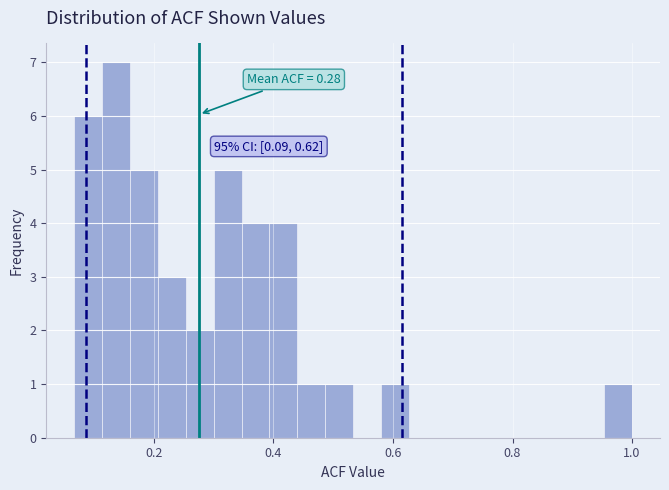

Read against the x-axis, roughly where is the centre of the tallest bar?

0.14